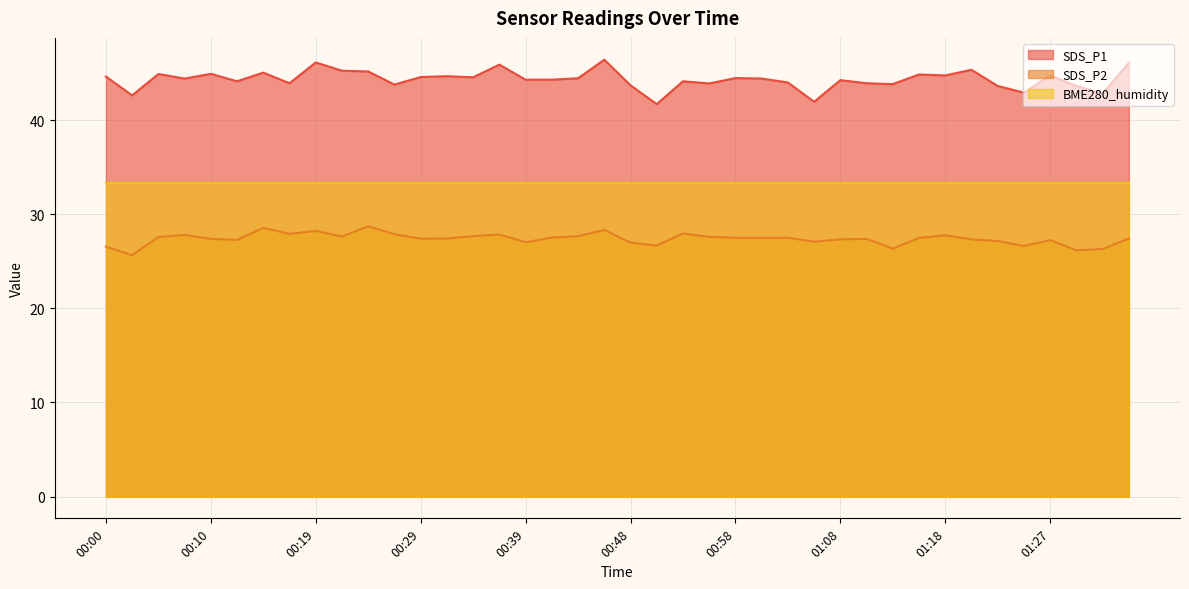

How many data points in SDS_P1 are above 44?

26